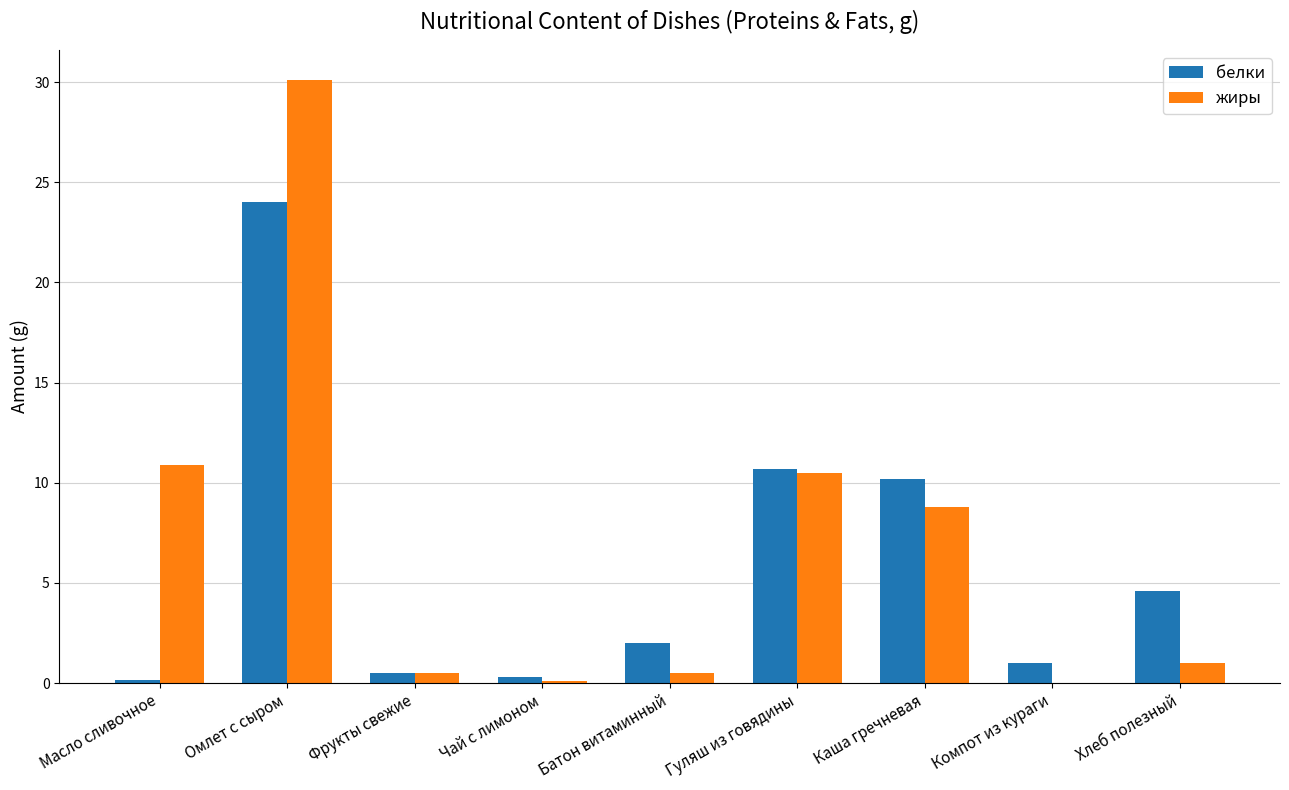

Read the белки value at Компот из кураги.

1.0